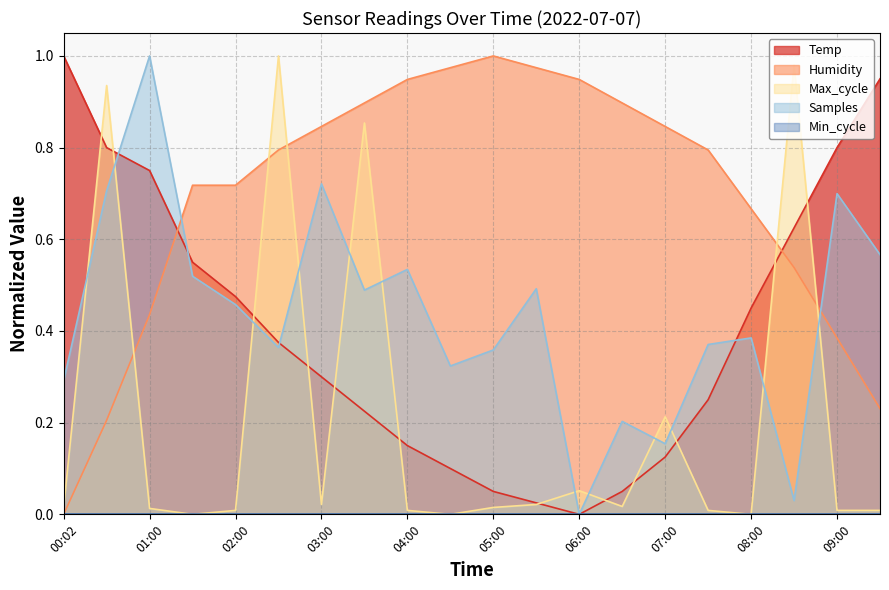

How many data points in Temp are above 0?

19